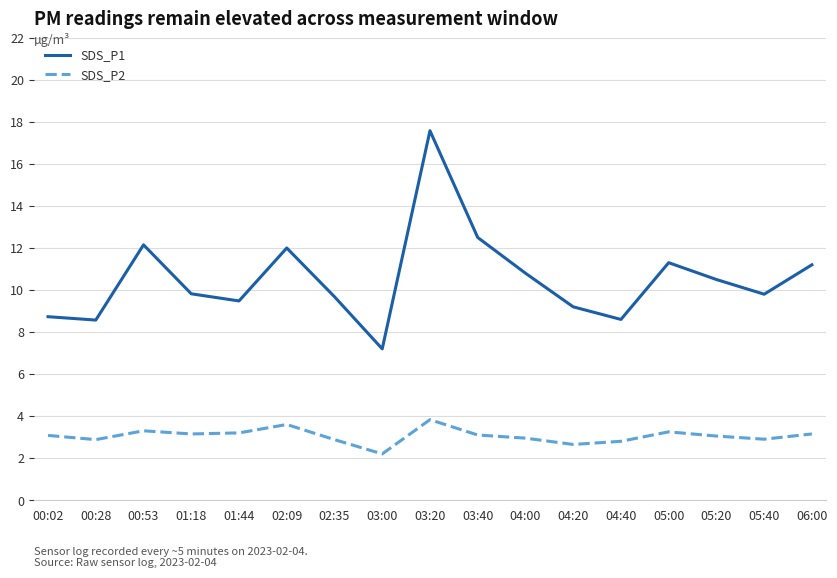

What is the highest value of the SDS_P2 series?

3.8